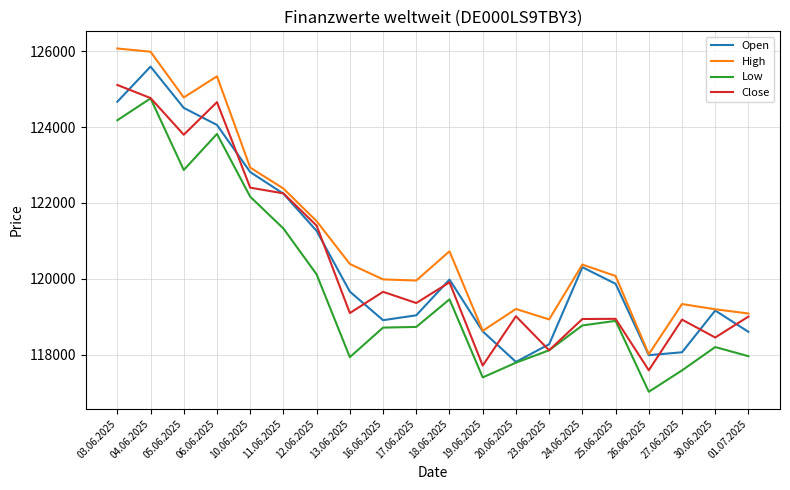

How many values in the Low series are below 118767?

10